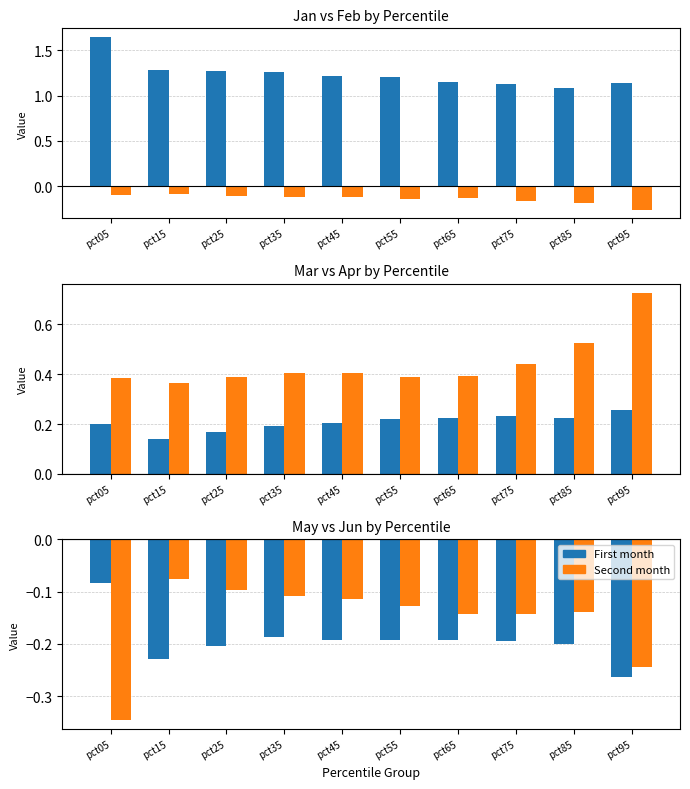

At pct35, list the series in order from smallest to largest.

May, Feb, Jun, Mar, Apr, Jan